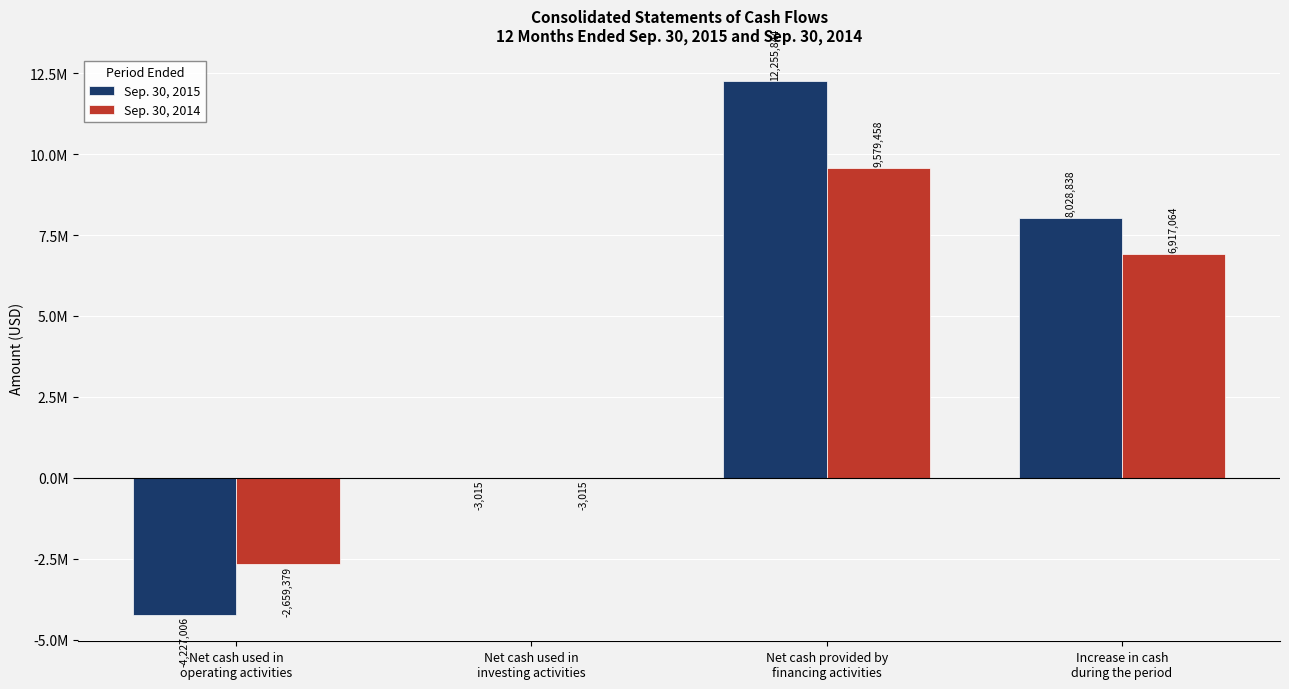

Which series has the largest total across all categories?

Sep. 30, 2015